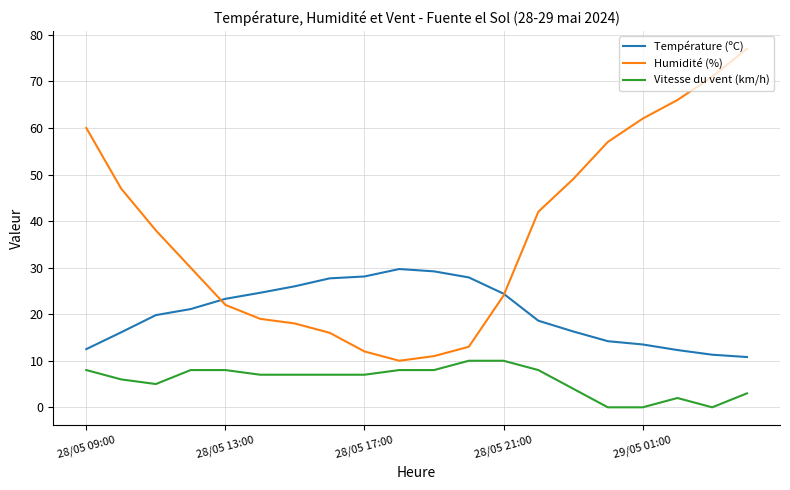

What is the difference between the maximum and minimum values in the Humidité (%) series?

67.0